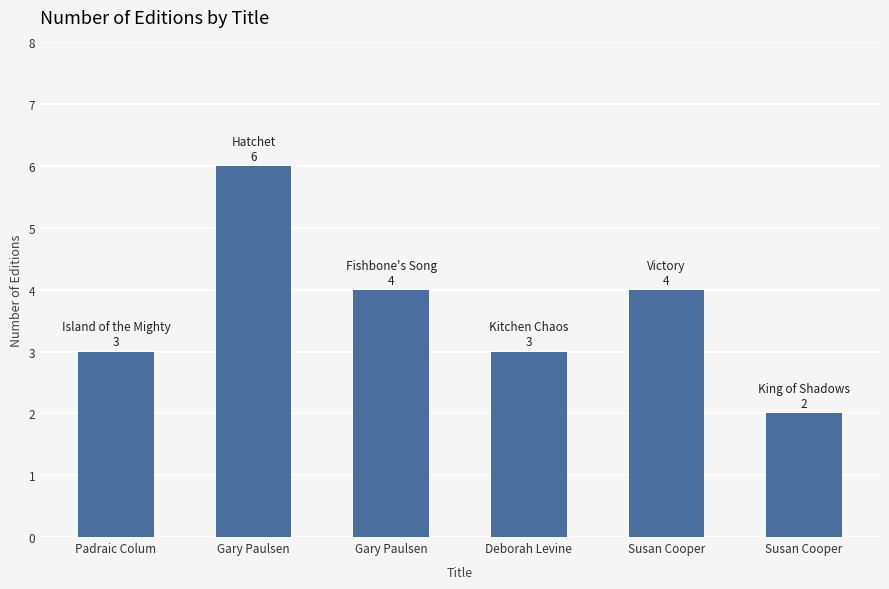

What is the sum of the values at Deborah Levine and Padraic Colum?

6